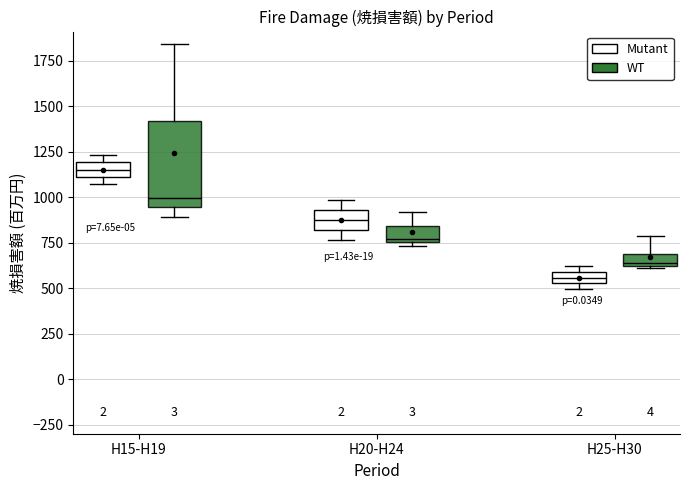

Comparing the boxes themselves (not the whiskers), which one is the tallest?

H15-H19 (WT)